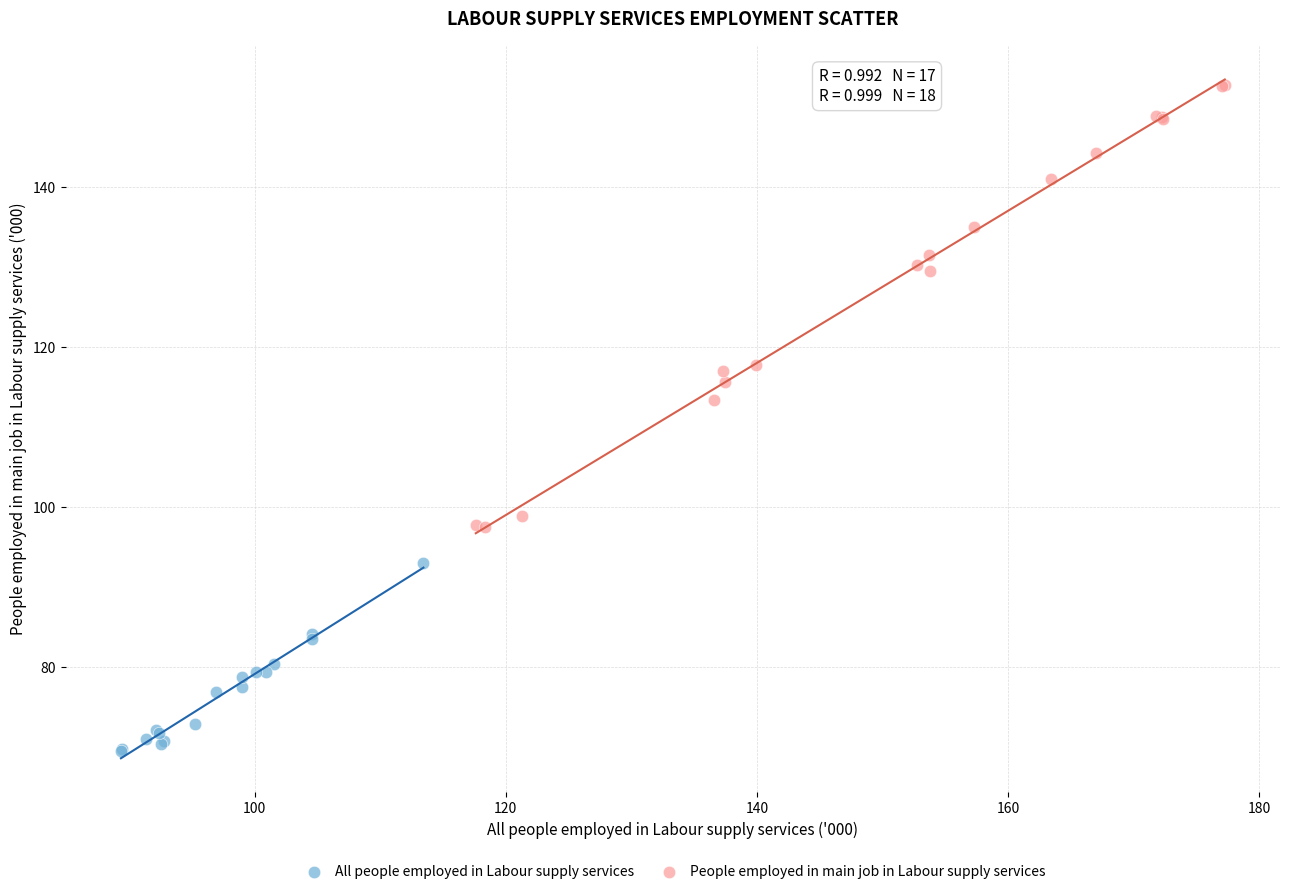

What are all the series names shown in the legend?

All people employed in Labour supply services, People employed in main job in Labour supply services